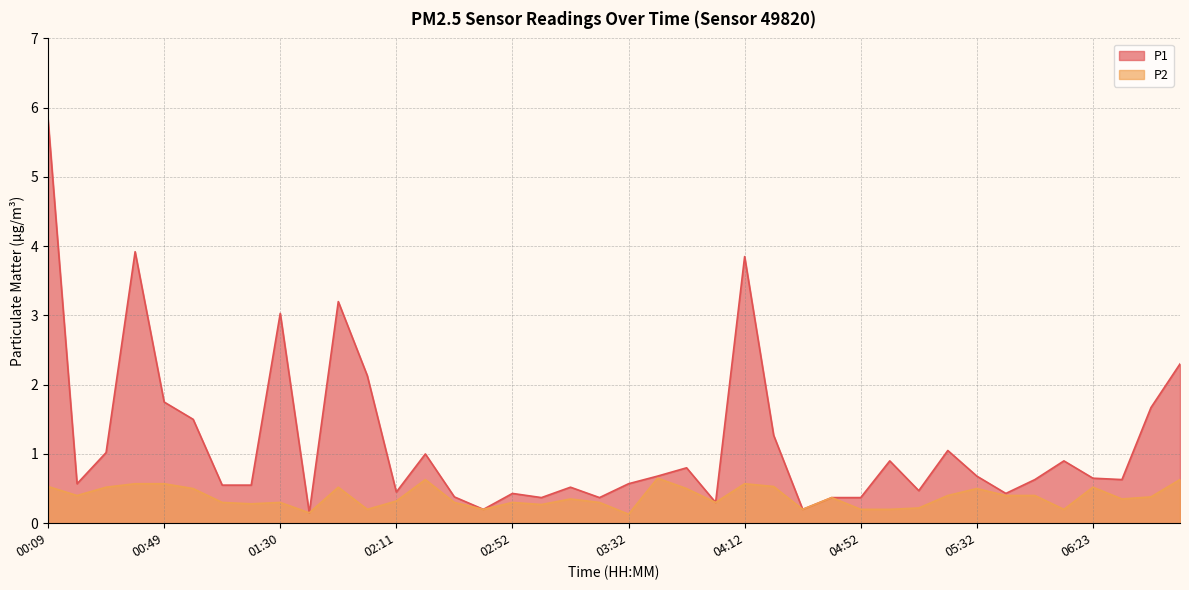

Which series has the largest total across all categories?

P1